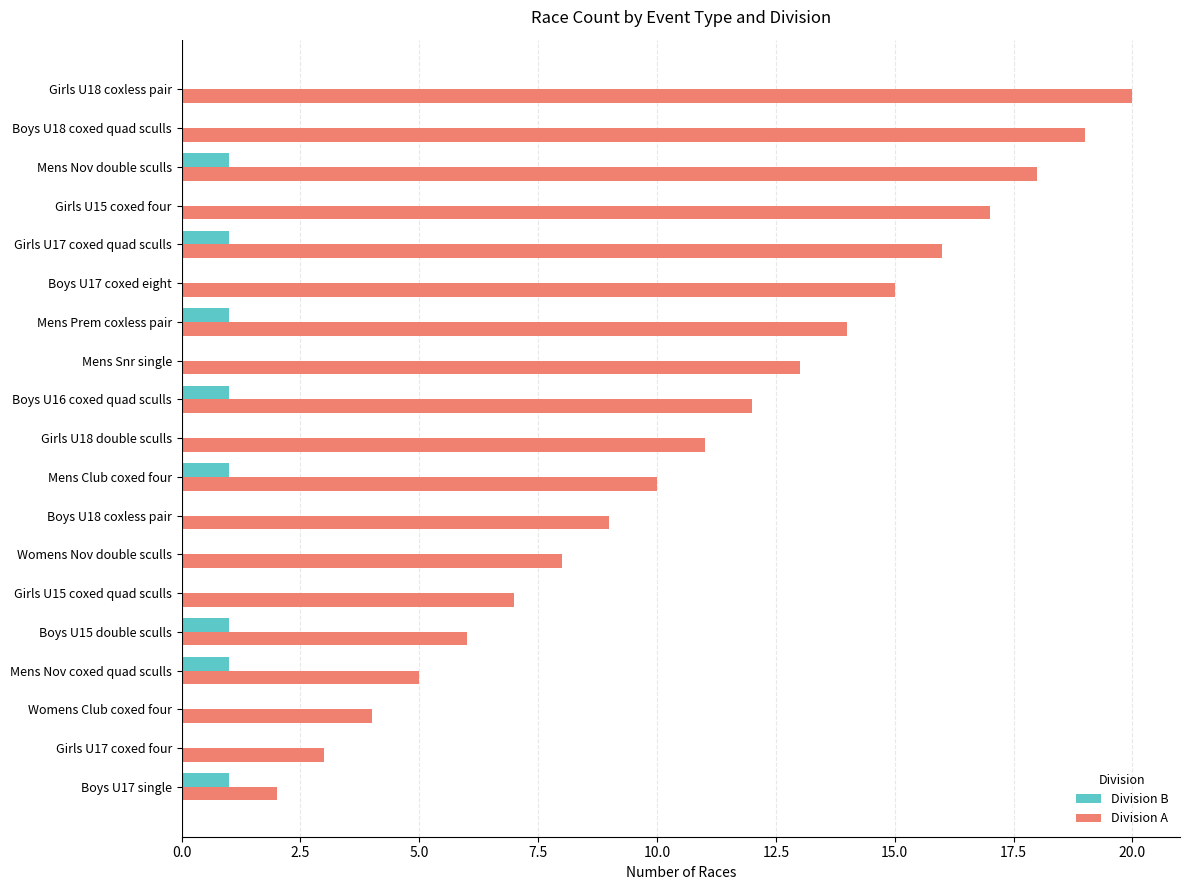

What is the sum of all Division B values?

8